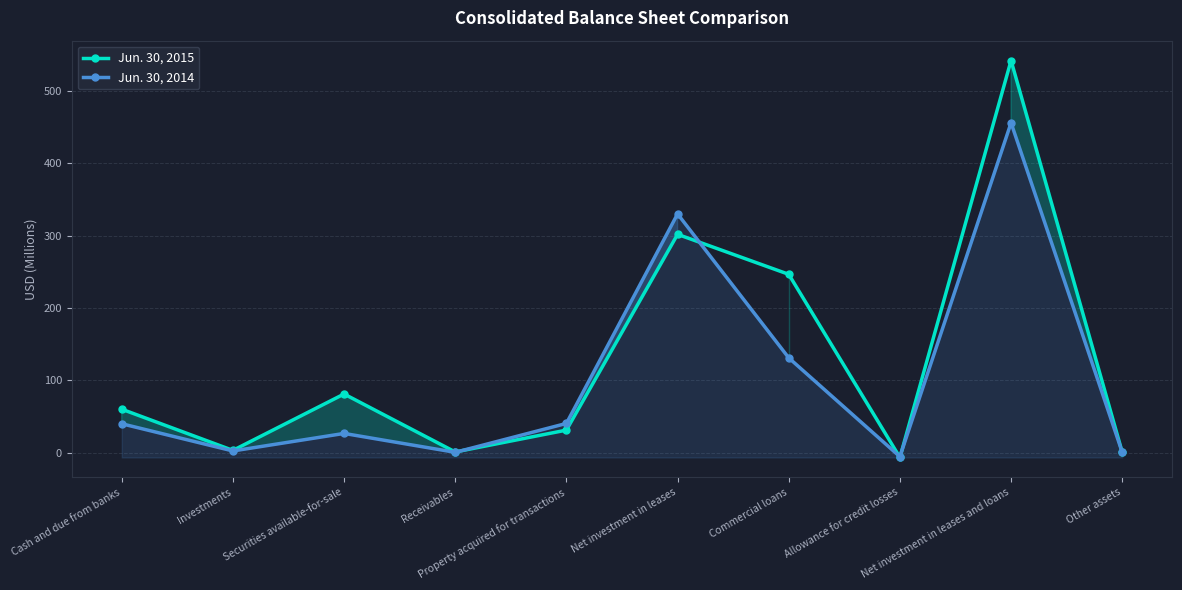

True or false: Jun. 30, 2014 and Jun. 30, 2015 cross at least once.

True